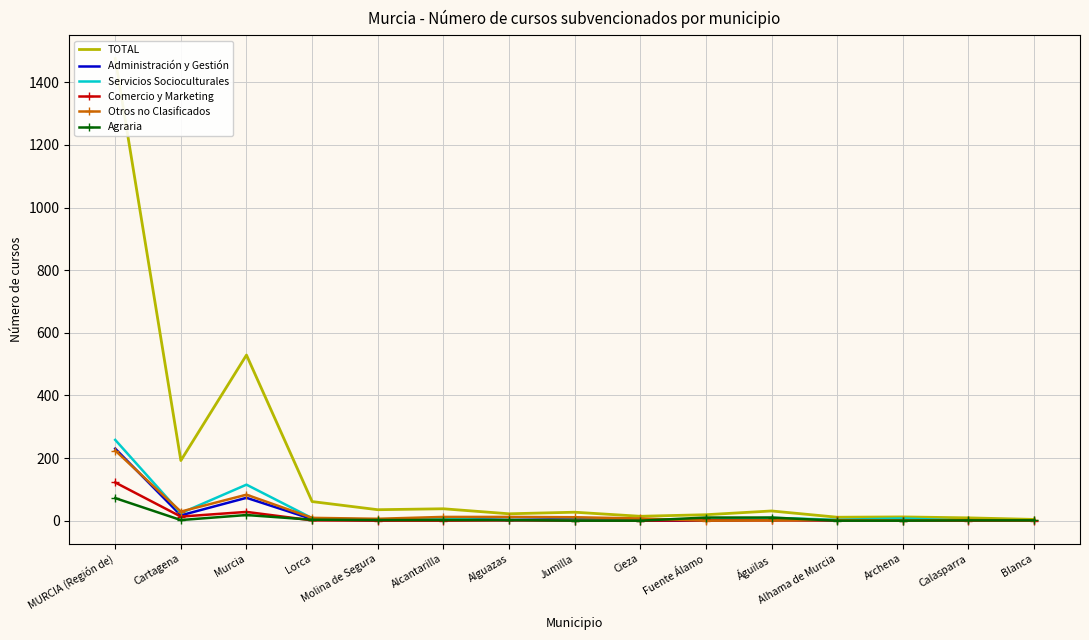

True or false: TOTAL and Comercio y Marketing cross at least once.

False